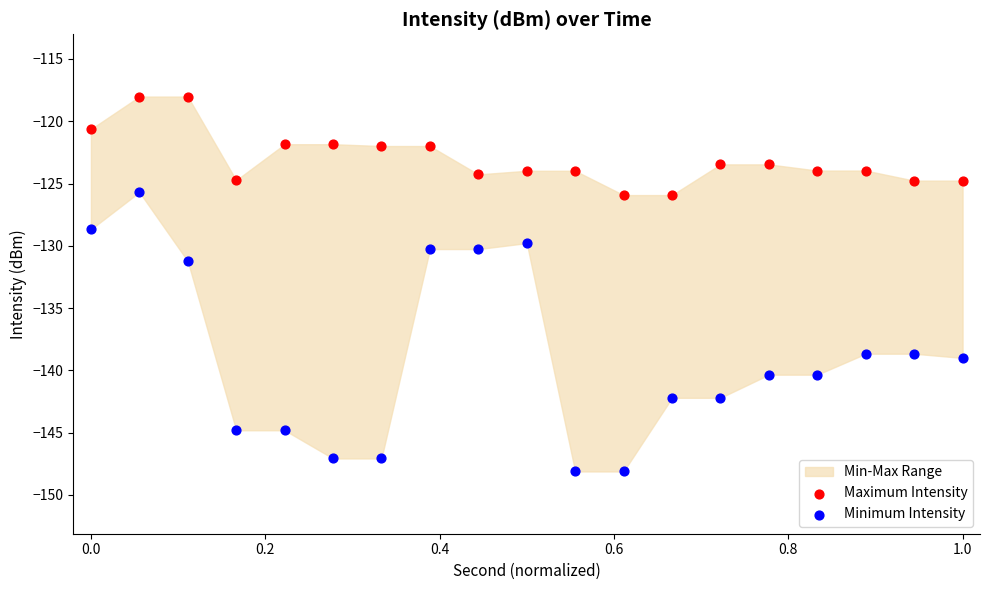

Across all data points, what is the range of X values (max minus min)?

1.0